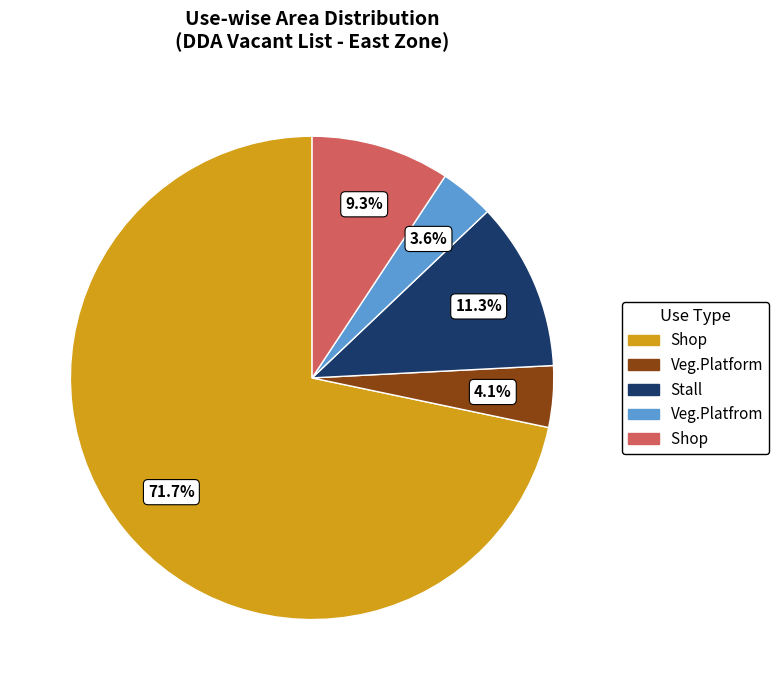

Count the number of slices in the pie.

5